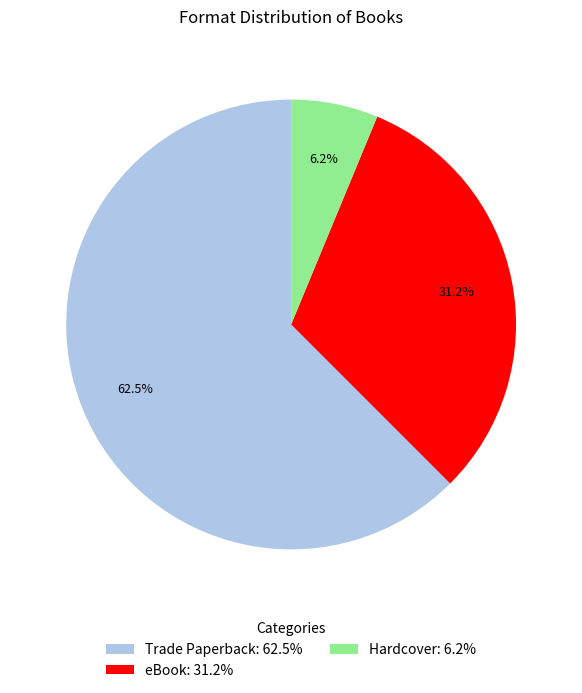

What percentage is the Hardcover slice, to the nearest percent?

6%